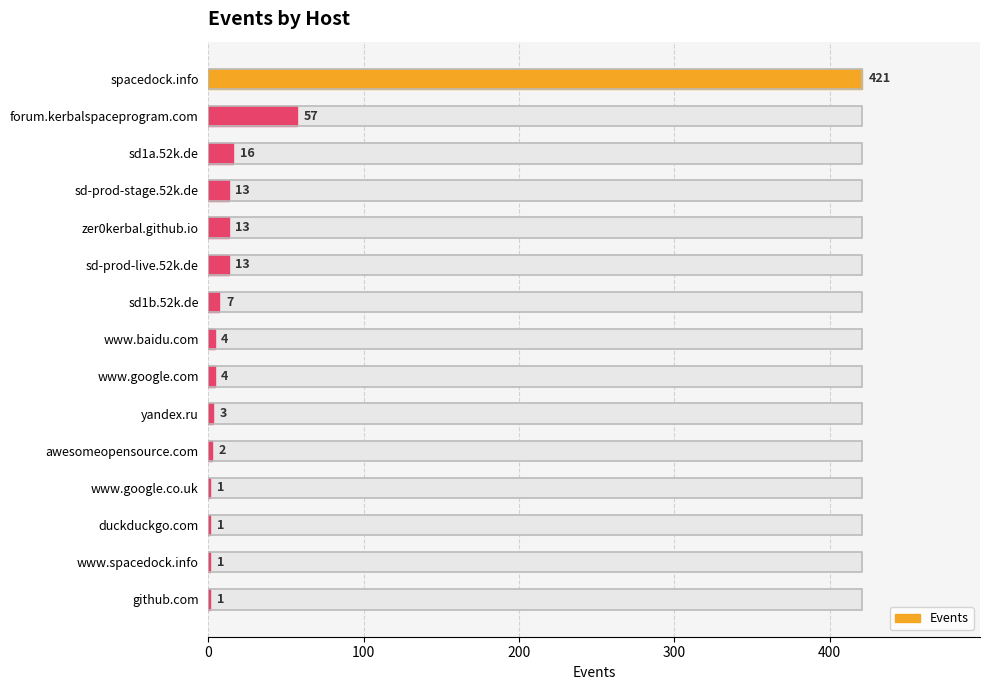

How many bars are there in total?

15